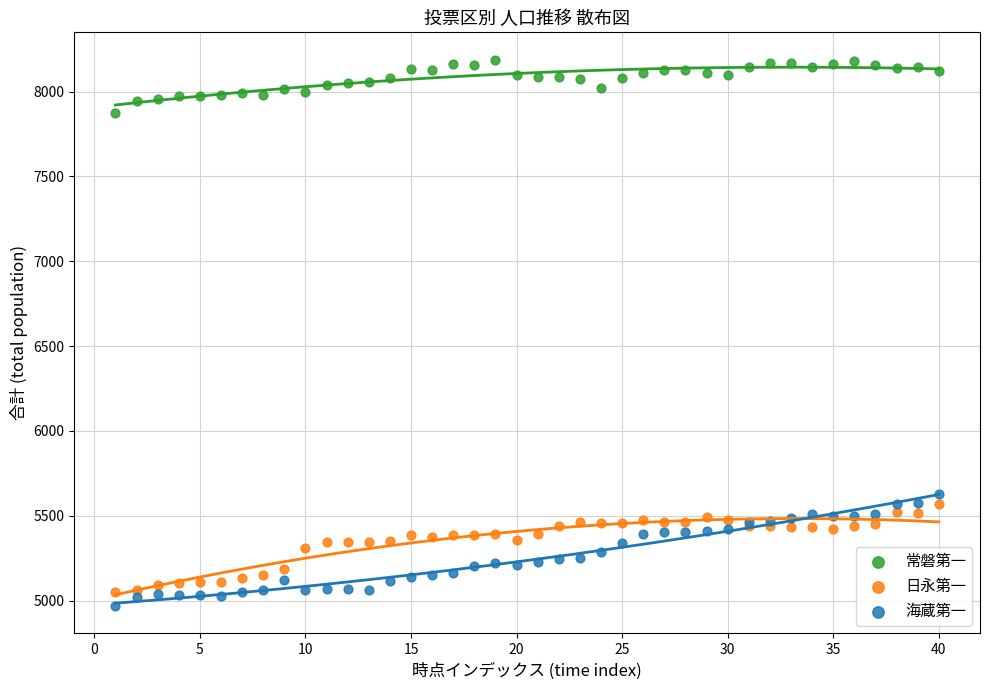

Across all series, what Y value is closest to 6577?

5627